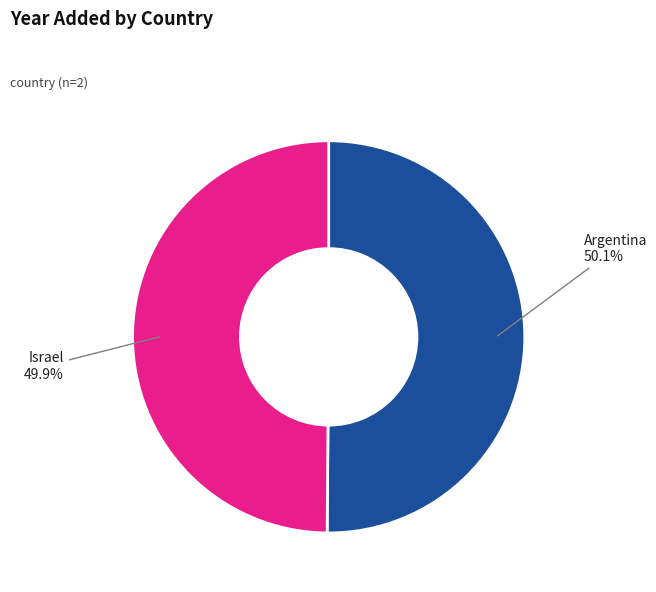

What is the ratio of the value at Argentina to the value at Israel?

1.0